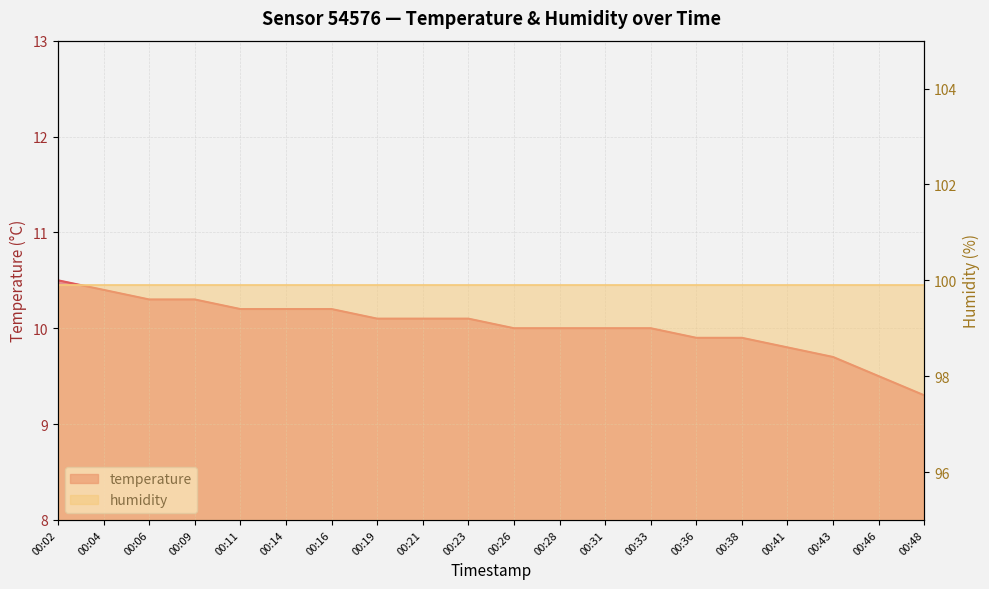

What is the change in value from 00:38 to 00:43?

-0.2